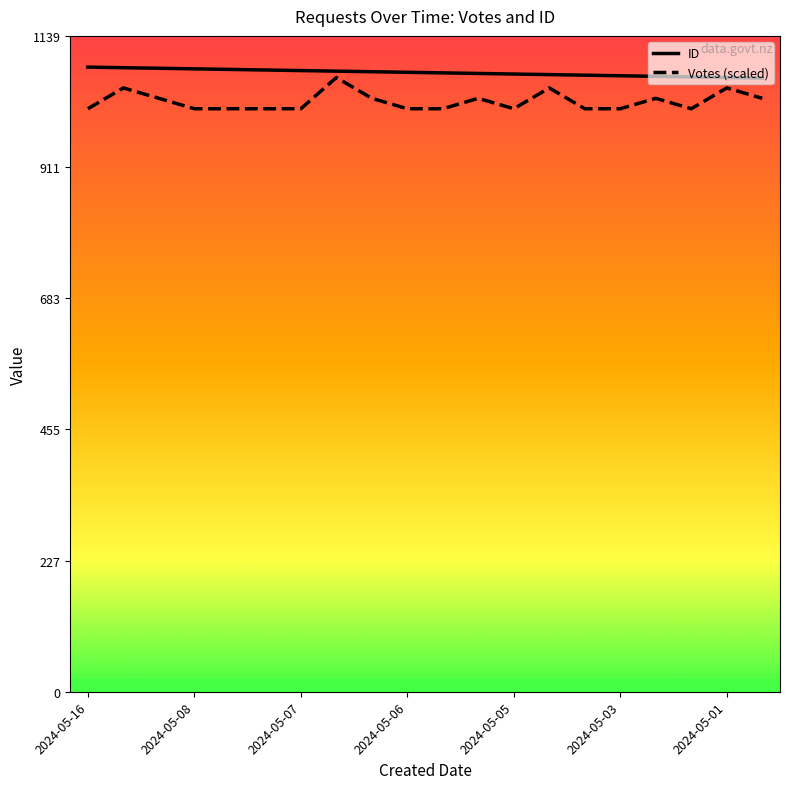

What are all the series names shown in the legend?

ID, Votes (scaled)